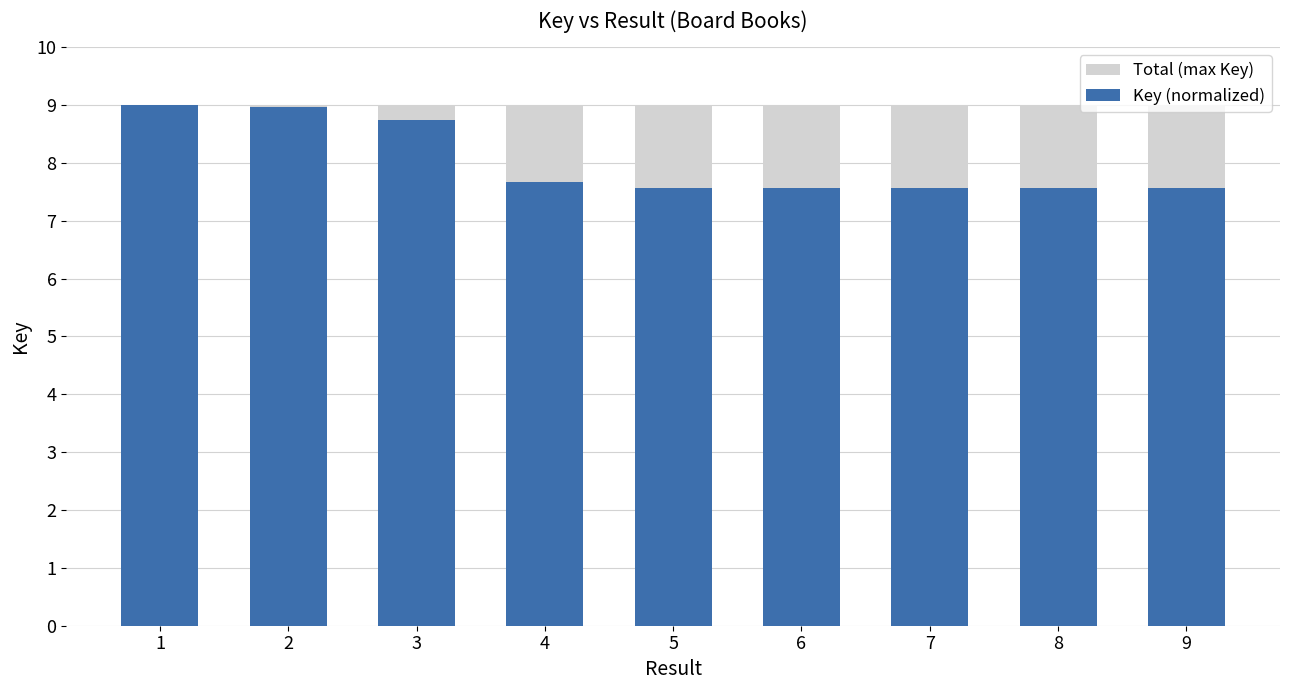

What is the value of the Key (normalized) bar at the 7th from the left?

7.6